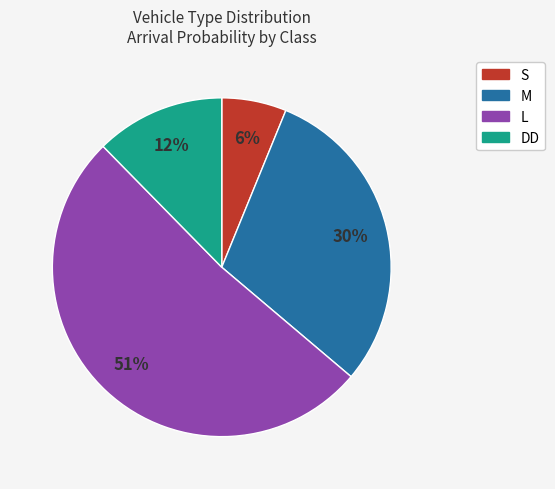

To the nearest percent, what is the difference between the L and S slice percentages?

45%